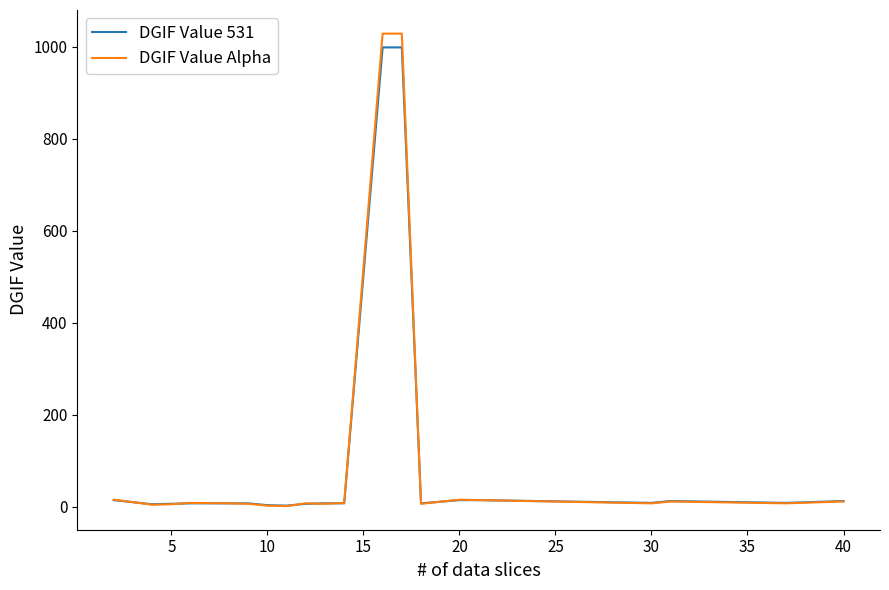

What are all the series names shown in the legend?

DGIF Value 531, DGIF Value Alpha